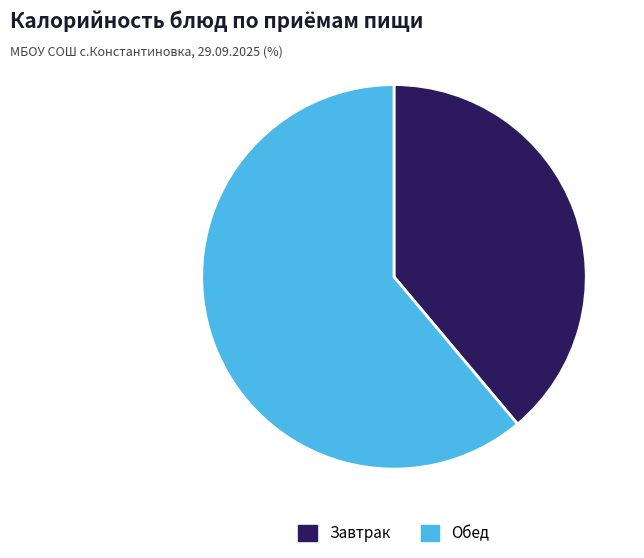

The Завтрак slice represents 39% of the pie. True or false?

True